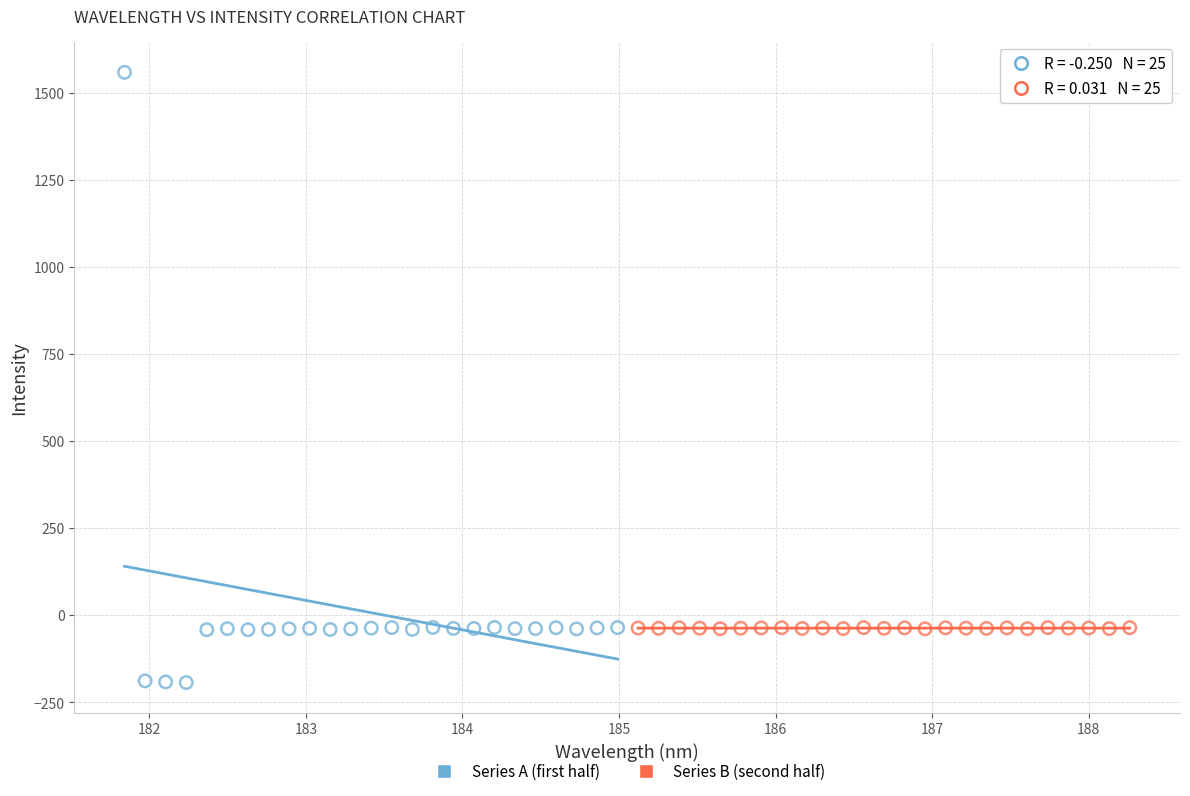

Which series reaches the minimum Y coordinate?

Series A (first half)